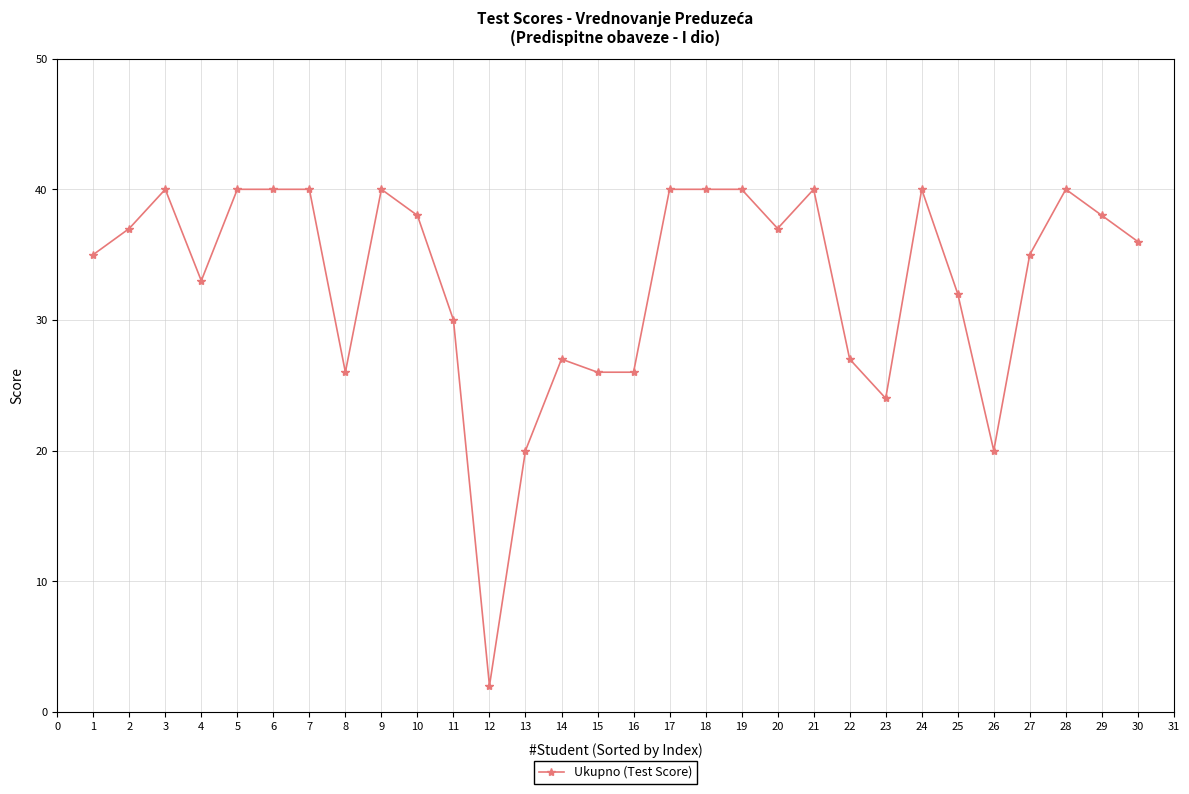

Does the chart have visible grid lines?

Yes